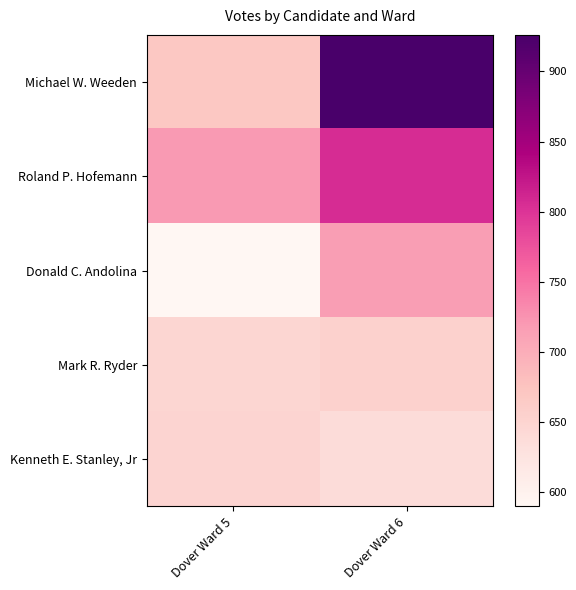

What is the difference between the highest and lowest values at Dover Ward 6?

288